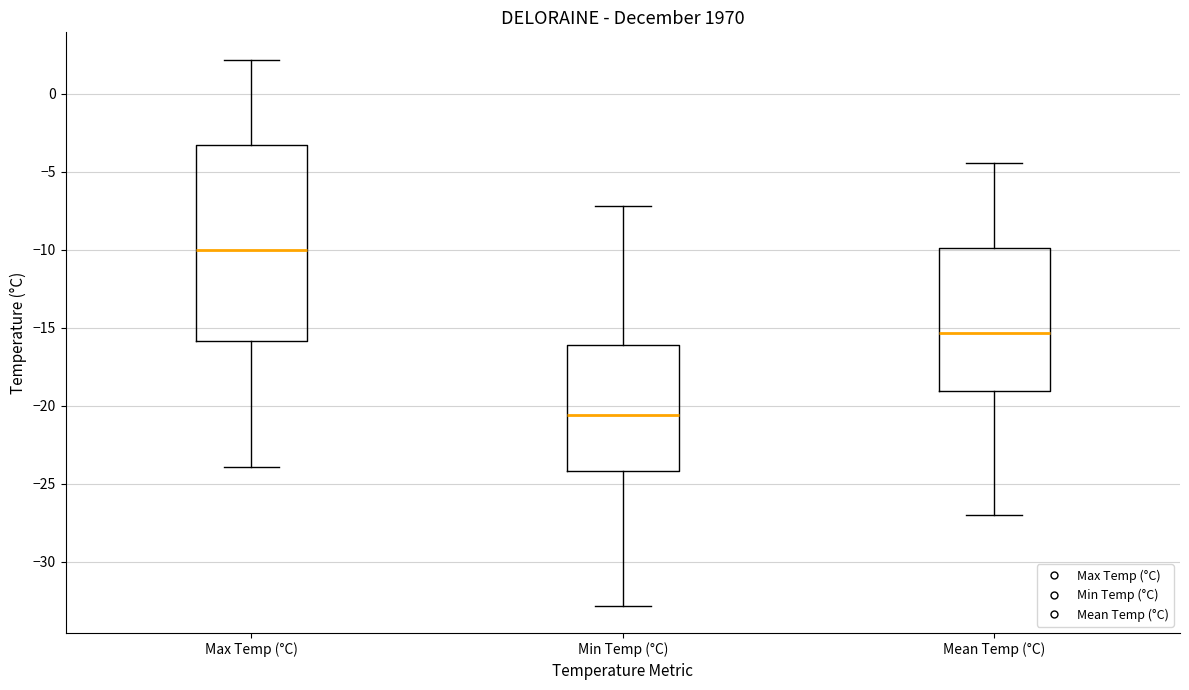

Comparing the boxes themselves (not the whiskers), which one is the tallest?

Max Temp (°C)